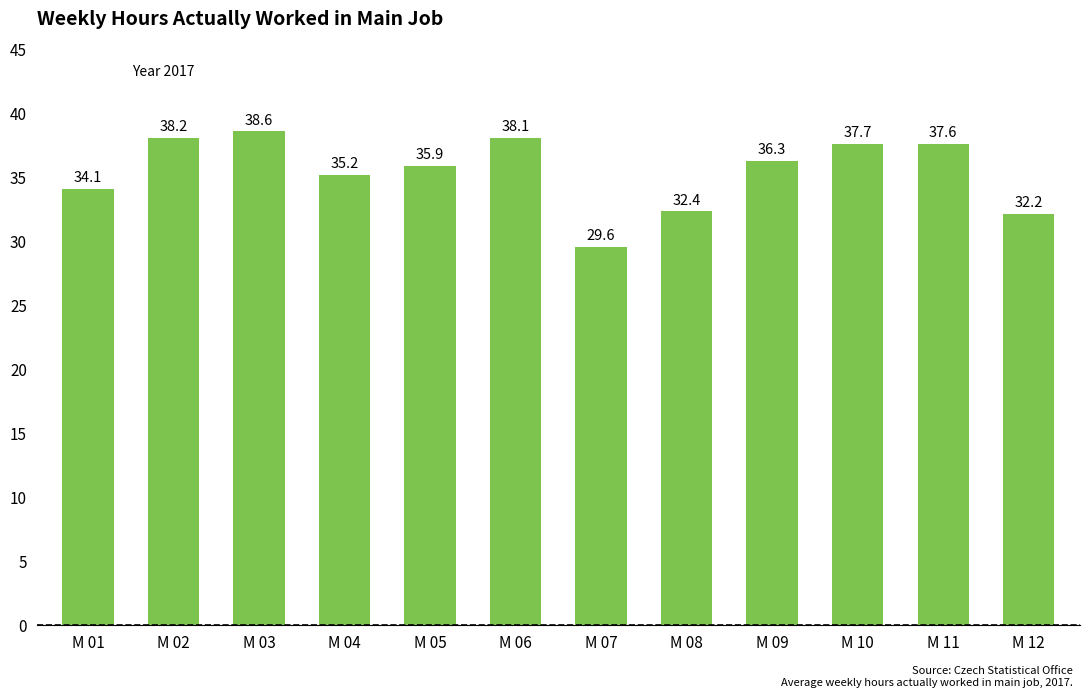

List the labels in order of value, largest first.

M 03, M 02, M 06, M 10, M 11, M 09, M 05, M 04, M 01, M 08, M 12, M 07